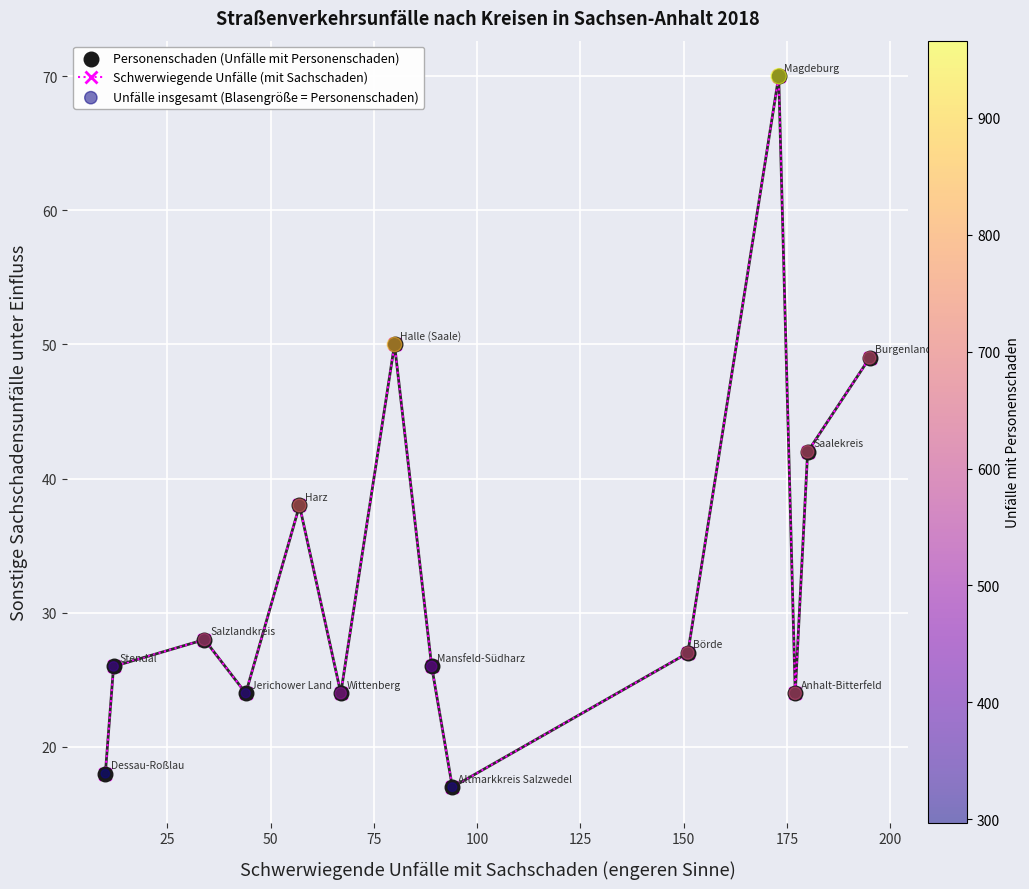

What is the maximum value shown in the chart?

70